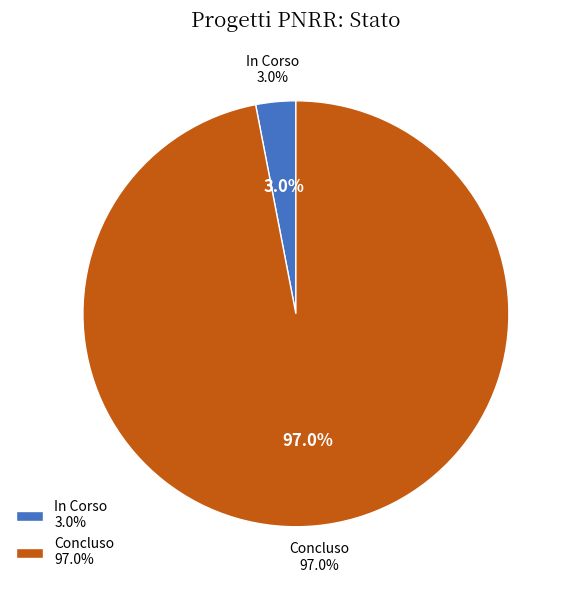

Is it true that 13 is 14% of the pie?

False